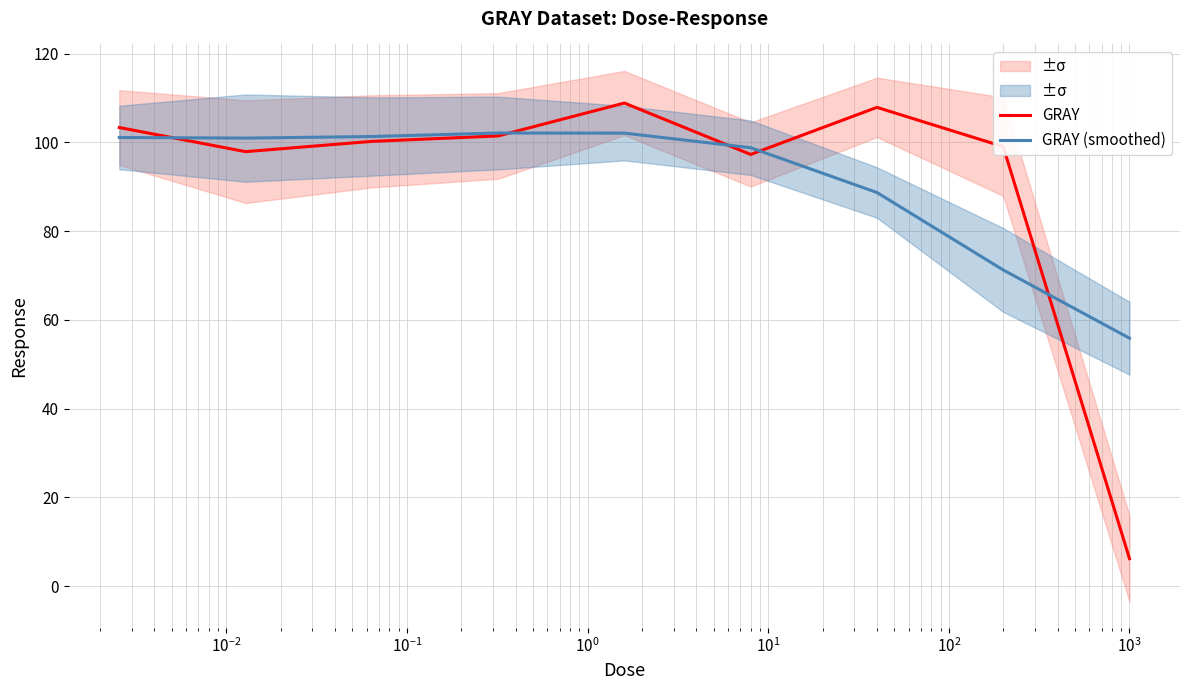

What is the maximum value for GRAY?

108.9